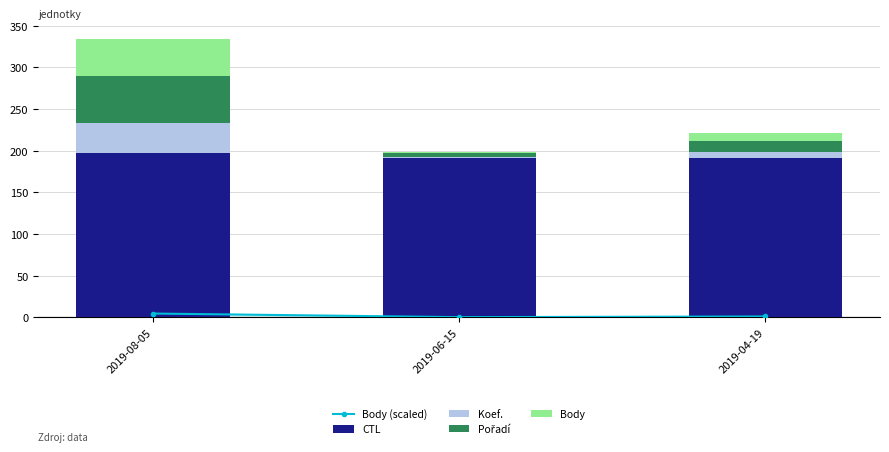

Is the value of Body at 2019-04-19 greater than the value of Body (scaled) at 2019-08-05?

Yes